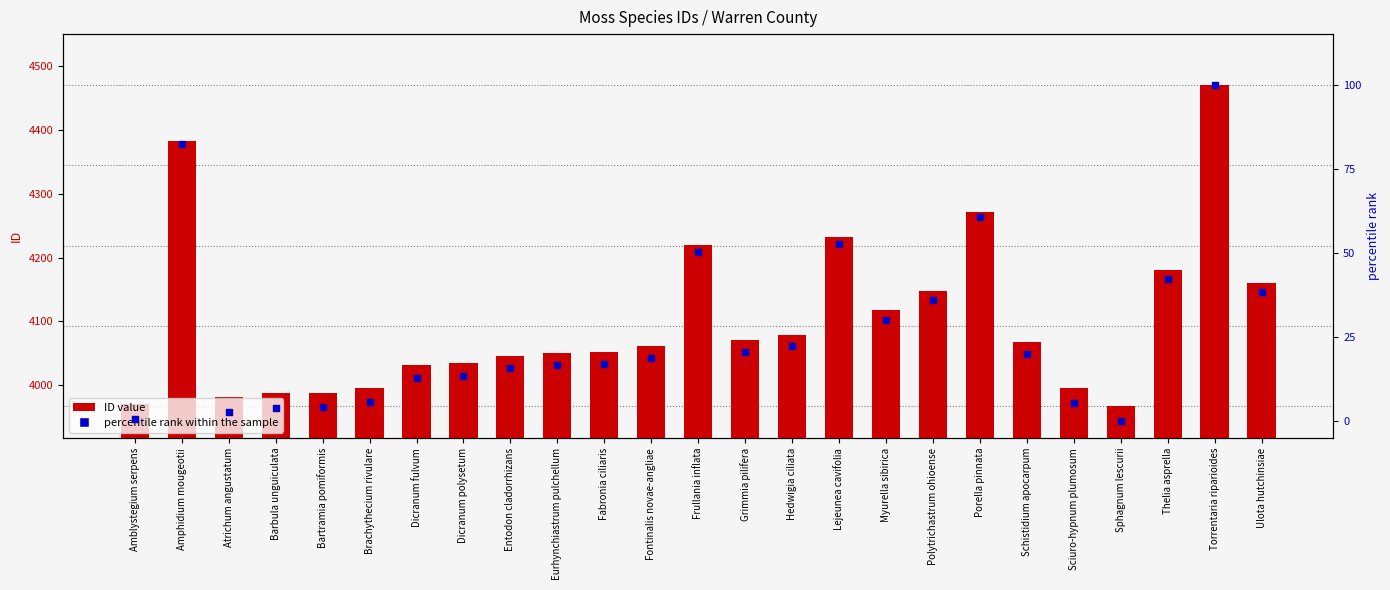

Which series has the largest Y range (max minus min)?

ID value